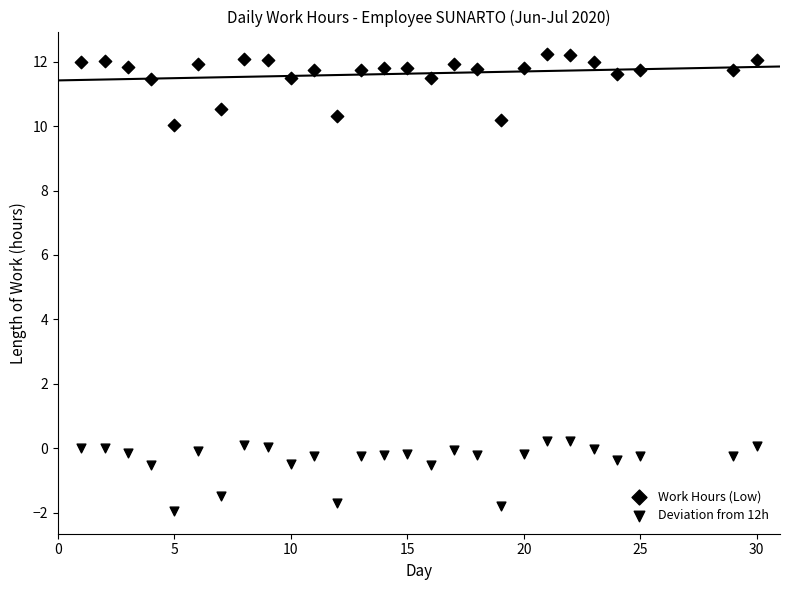

How many data points are displayed?

54